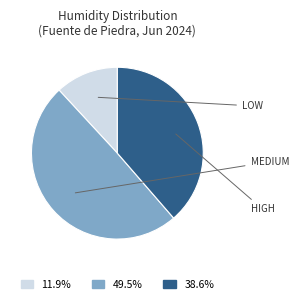

Does any single category account for the majority?

No